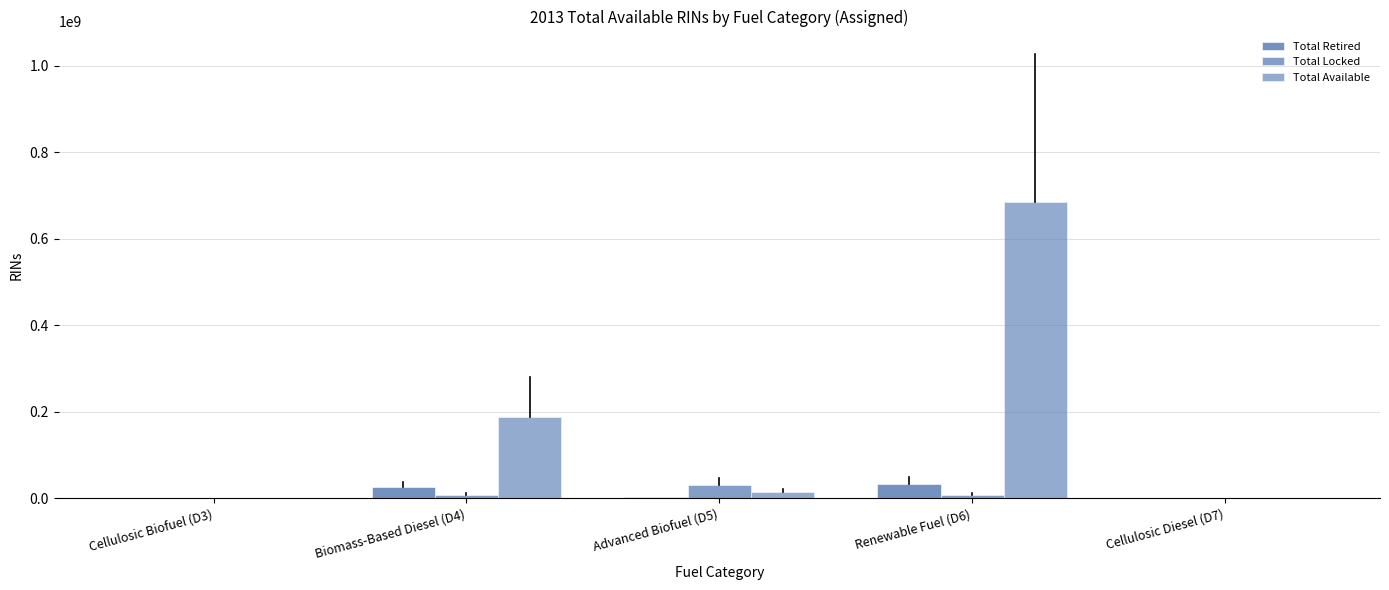

Reading right to left, transcribe all the data shown in this chart.

Total Retired: Cellulosic Diesel (D7)=0	Renewable Fuel (D6)=32042366	Advanced Biofuel (D5)=1653132	Biomass-Based Diesel (D4)=24755685	Cellulosic Biofuel (D3)=0
Total Locked: Cellulosic Diesel (D7)=0	Renewable Fuel (D6)=7360963	Advanced Biofuel (D5)=30814735	Biomass-Based Diesel (D4)=7291689	Cellulosic Biofuel (D3)=0
Total Available: Cellulosic Diesel (D7)=0	Renewable Fuel (D6)=684904934	Advanced Biofuel (D5)=14556045	Biomass-Based Diesel (D4)=187299999	Cellulosic Biofuel (D3)=217569